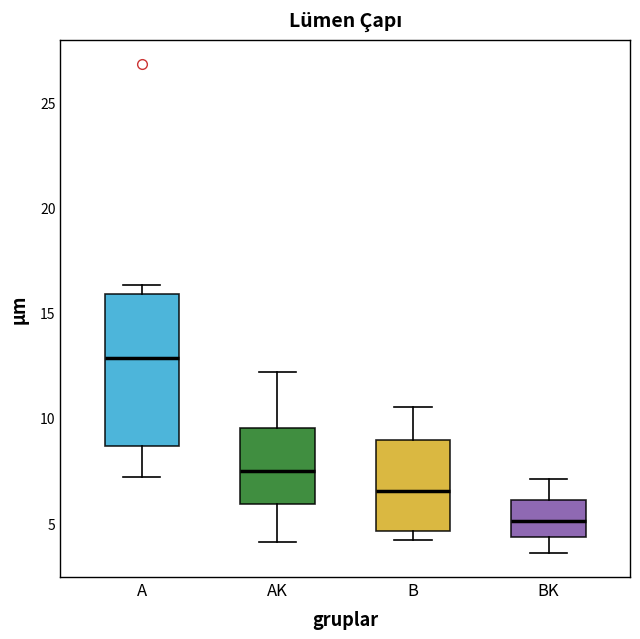

Reading left to right, transcribe this box plot: for each box, give where its median line is, the range the box spans, and where its two whiskers end, as read against the y-axis. The values are not printed on the chart, so give them approximately, as read against the axis.

A: median 13.0, box 8.5 to 16.0, whiskers 7.0 to 16.5
AK: median 7.5, box 6.0 to 9.5, whiskers 4.0 to 12.0
B: median 6.5, box 4.5 to 9.0, whiskers 4.0 to 10.5
BK: median 5.0, box 4.5 to 6.0, whiskers 3.5 to 7.0